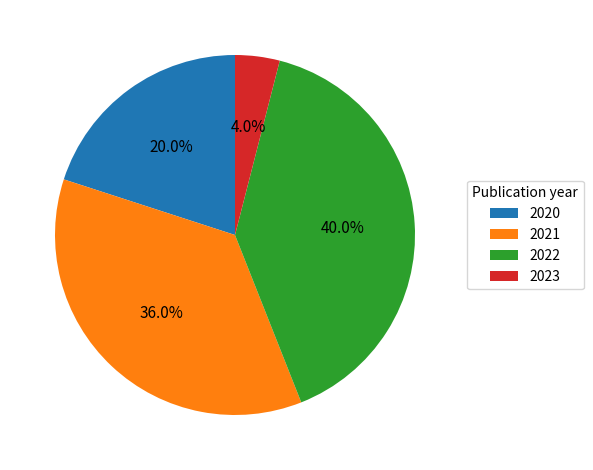

Which slice is the smallest?

2023